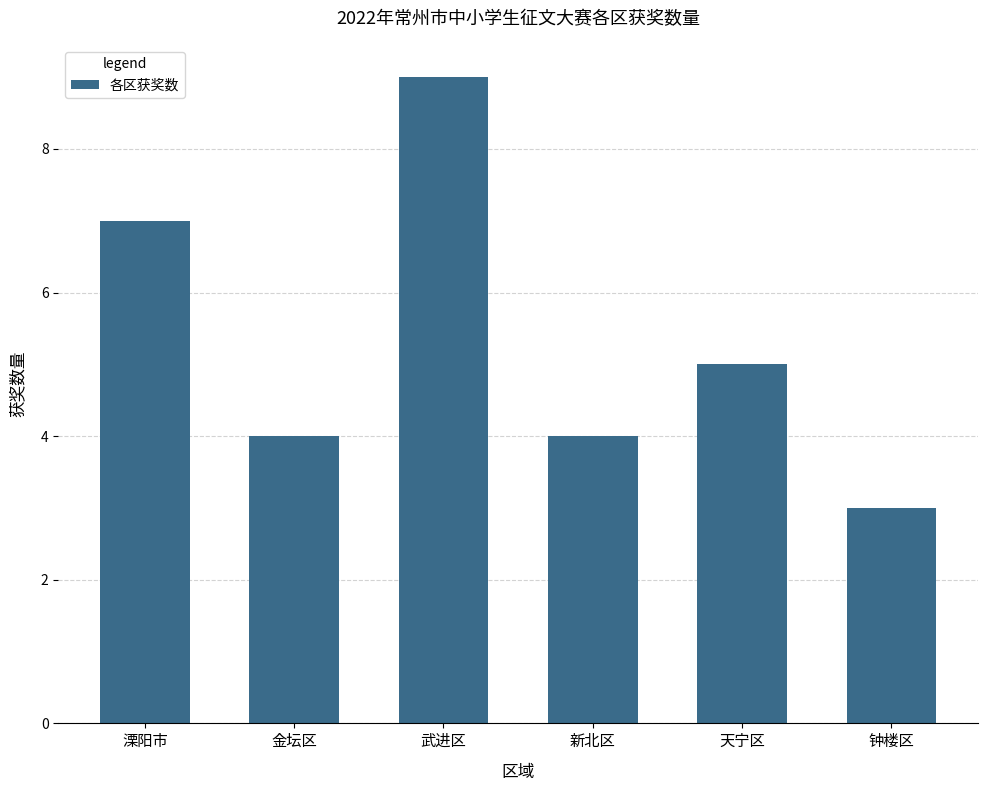

What is the average value?

5